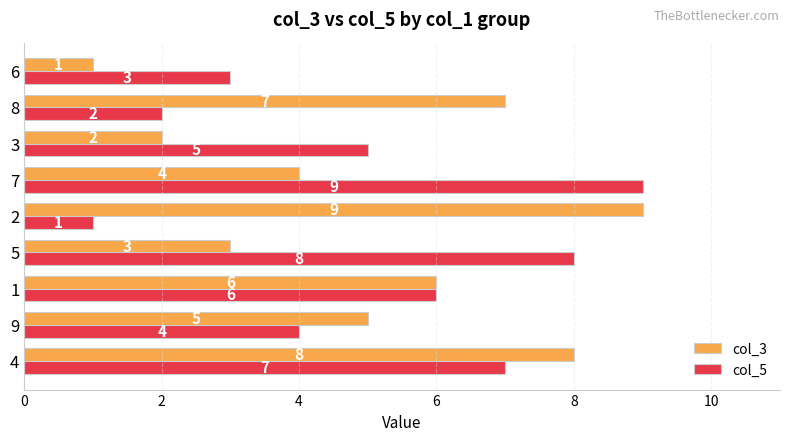

What is the difference between the maximum and second lowest values in the col_5 series?

7